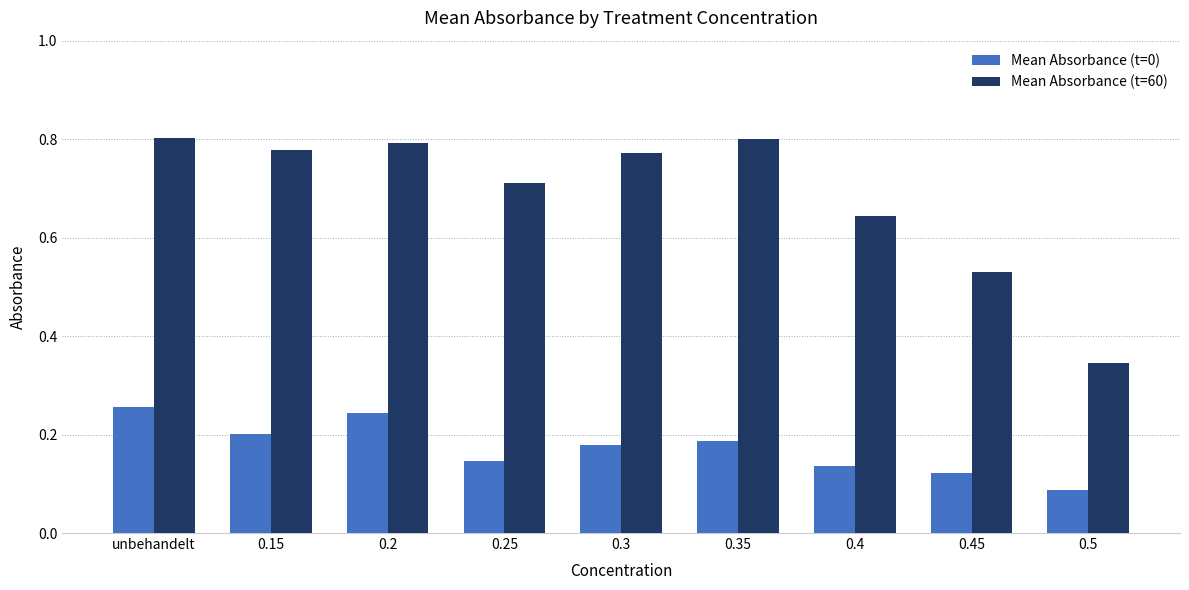

What position from the right is 0.35?

4